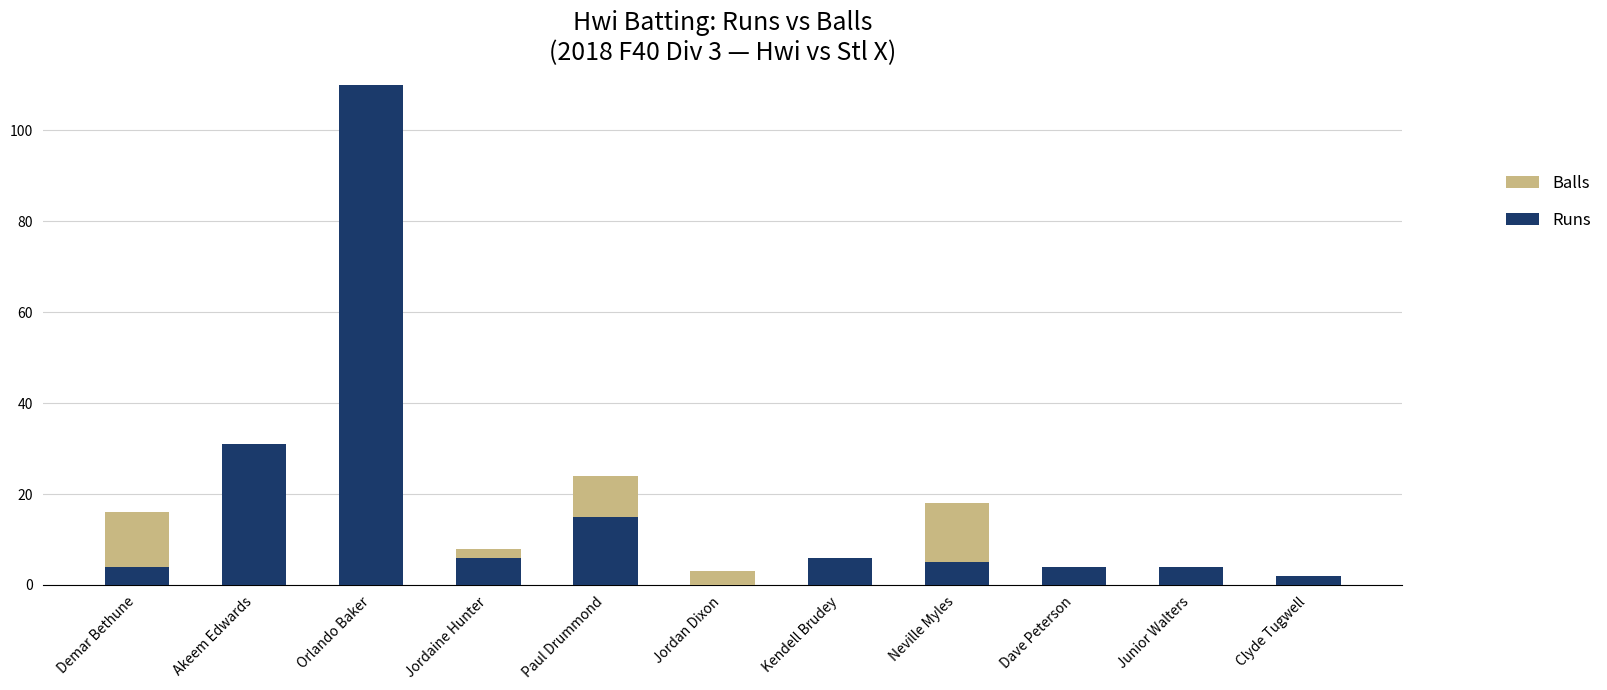

The value of Runs at Clyde Tugwell is 2. True or false?

True